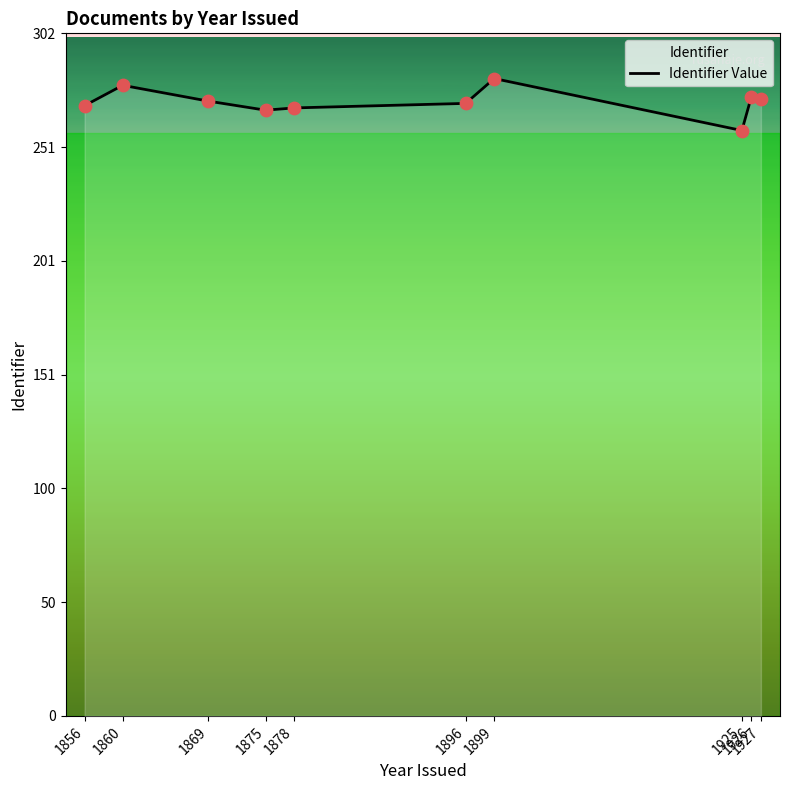

Which has a higher value, 1927 or 1926?

1926